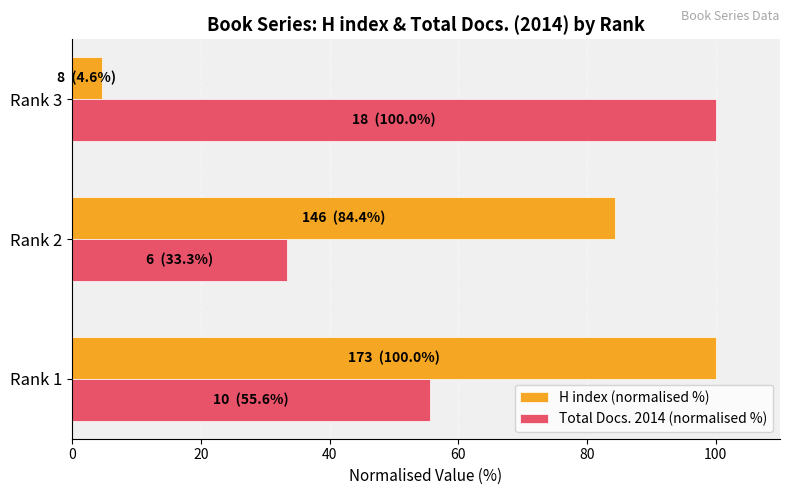

The value of Total Docs. 2014 (normalised %) at Rank 2 is 33.3. True or false?

True